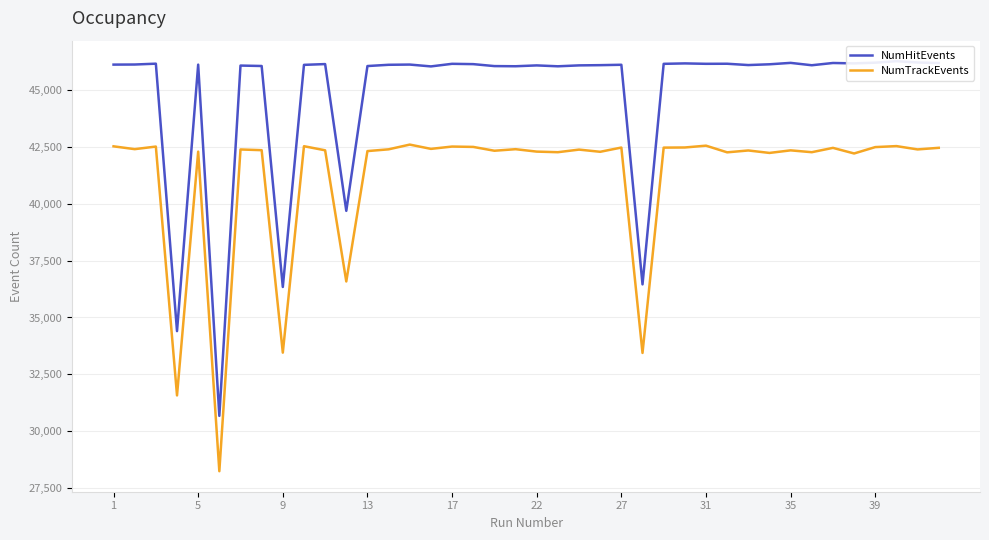

At which label does NumHitEvents first exceed 46100?

1